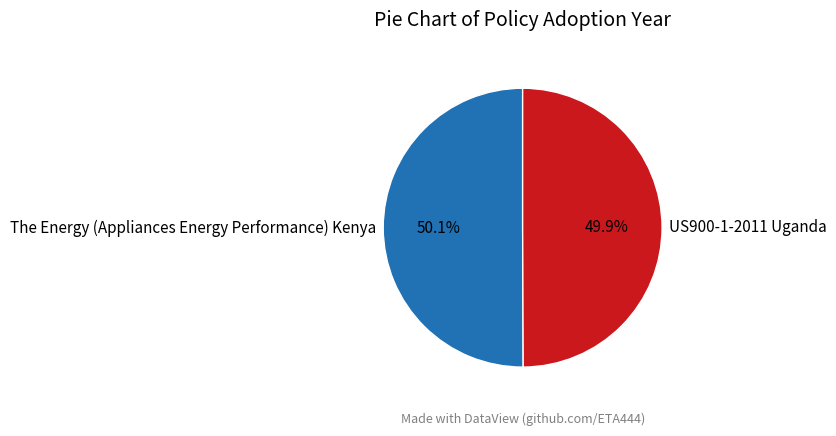

Is there a majority slice in this chart?

Yes